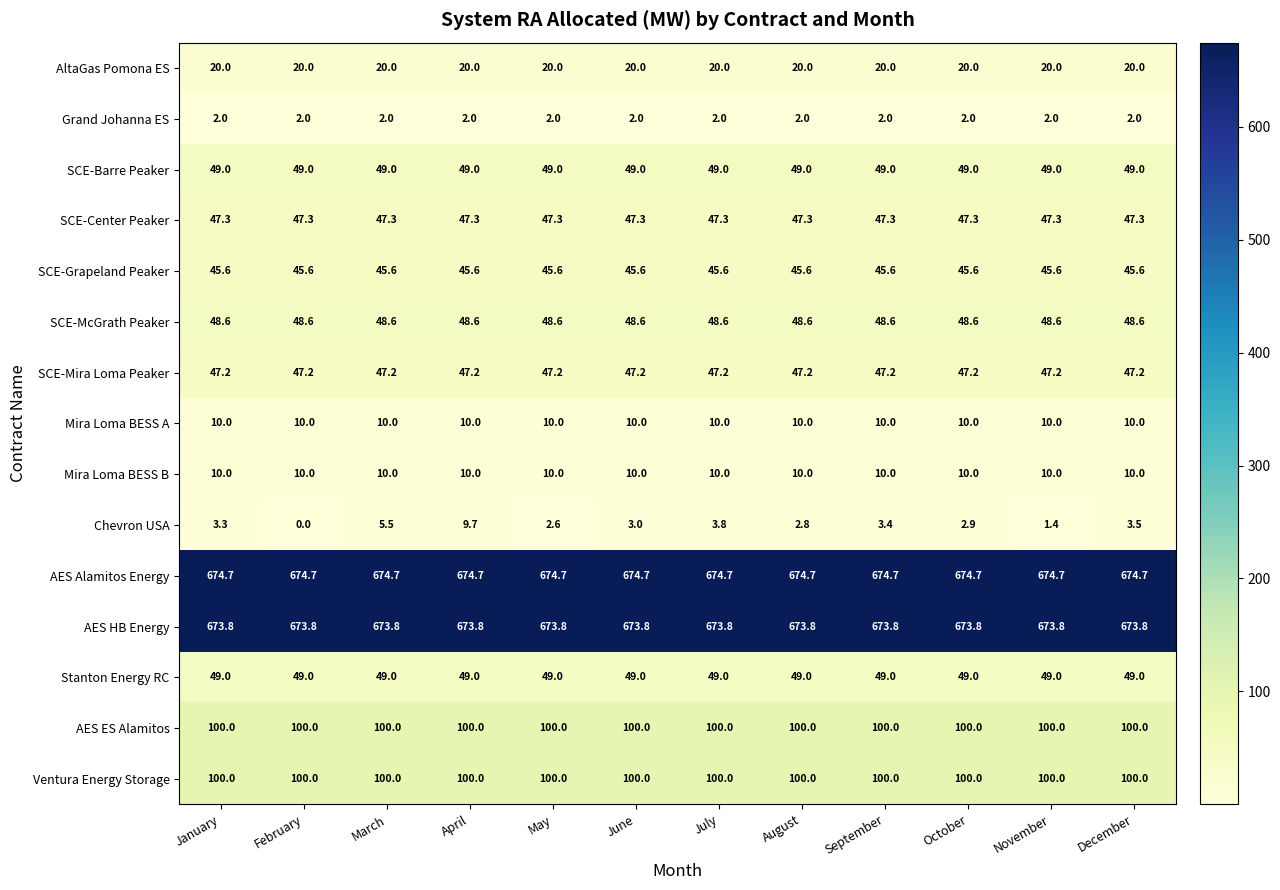

What is the greatest value displayed?

674.7